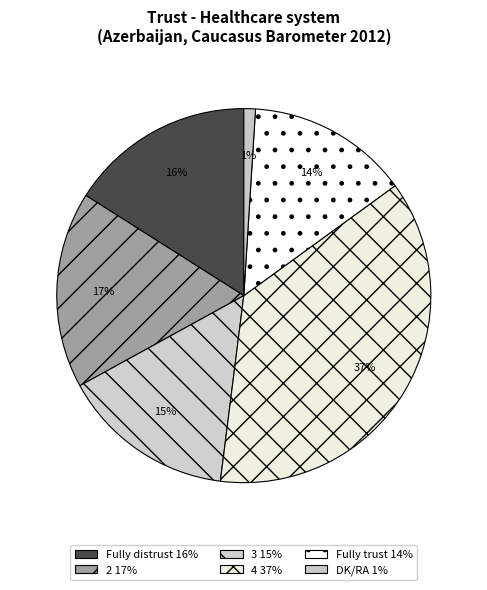

How many segments does this pie chart have?

6